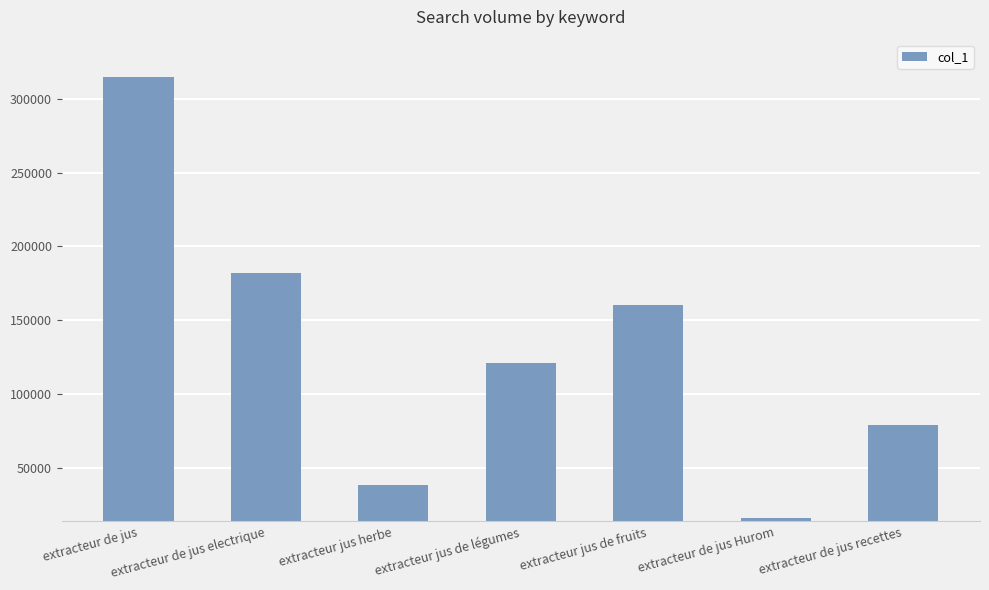

Rank the categories by value from lowest to highest.

extracteur de jus Hurom, extracteur jus herbe, extracteur de jus recettes, extracteur jus de légumes, extracteur jus de fruits, extracteur de jus electrique, extracteur de jus